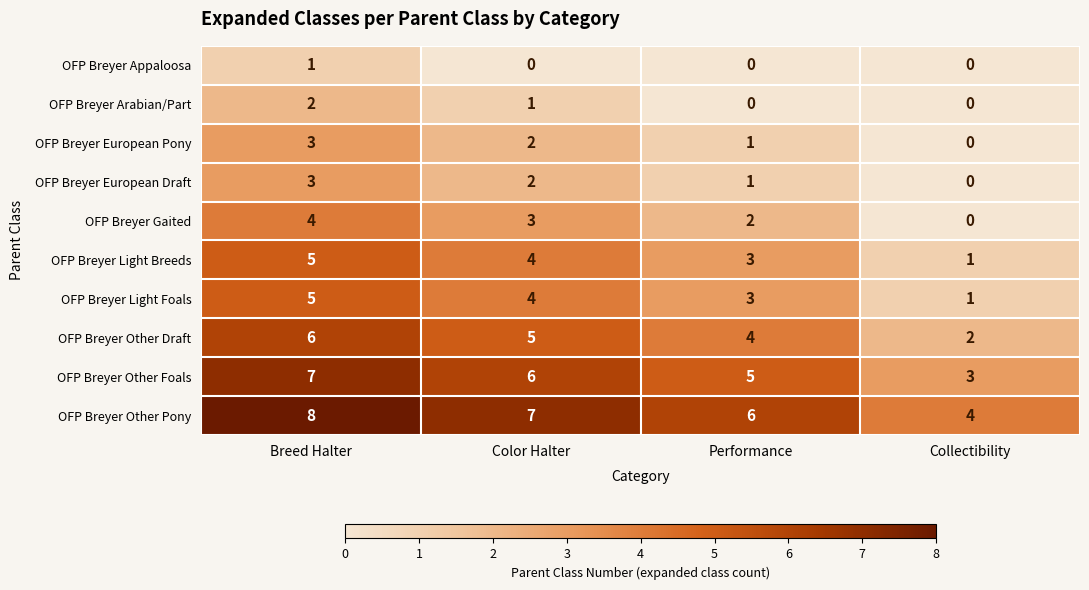

What is the total value across all series at Breed Halter?

44